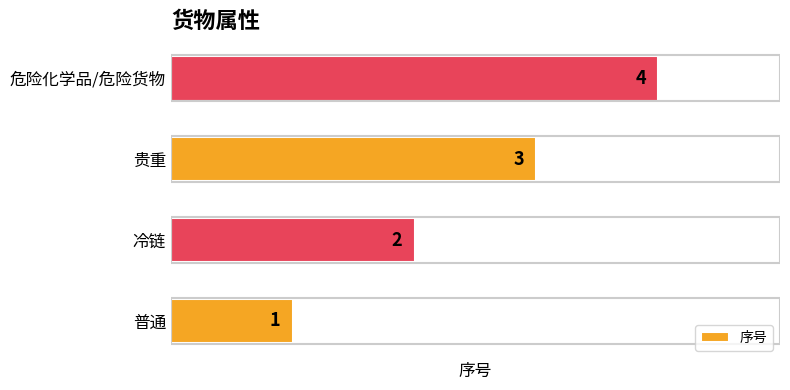

Count the values in the range 2 to 4.

3